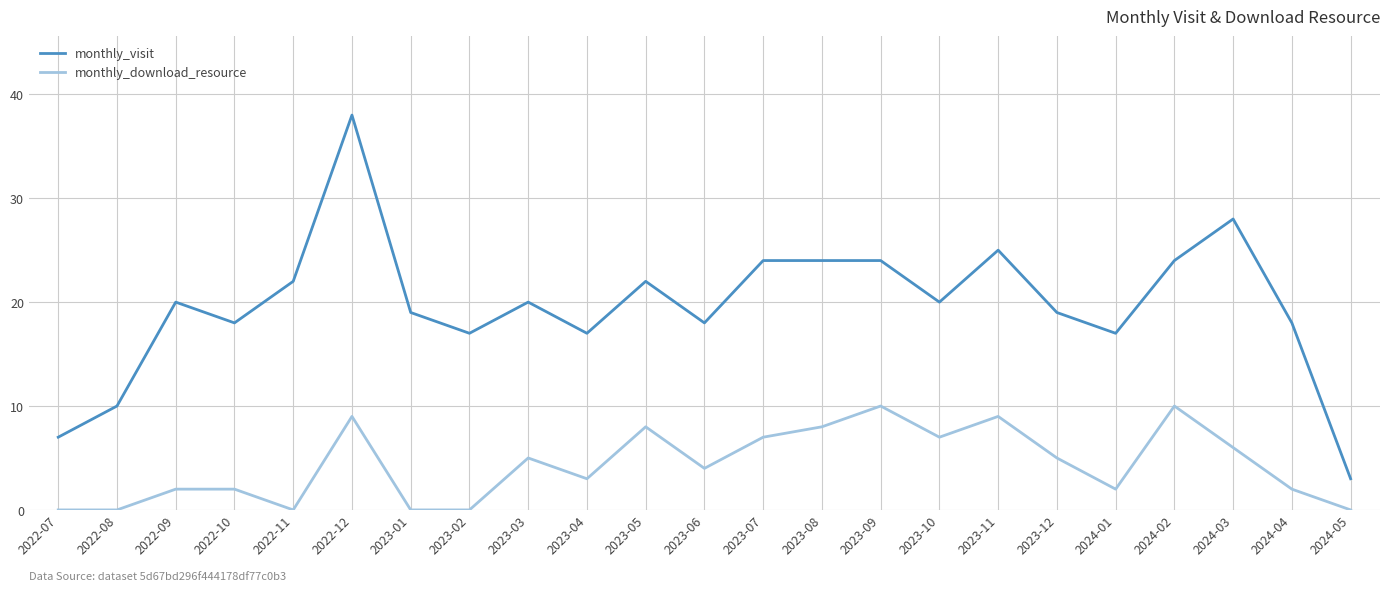

True or false: monthly_visit has a value of 25 at 2023-11.

True